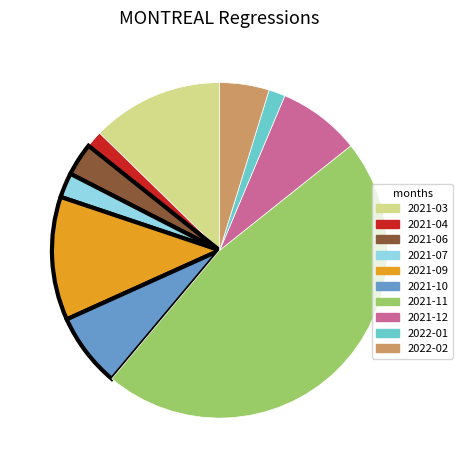

Between 2021-09 and 2021-04, which is larger?

2021-09